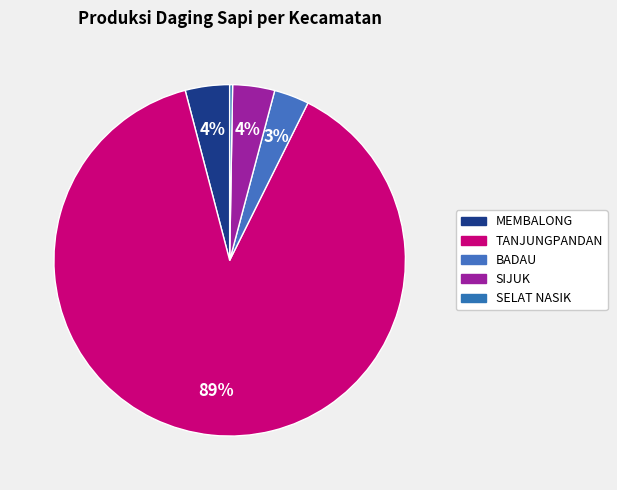

Does SIJUK represent more than half of the total?

No